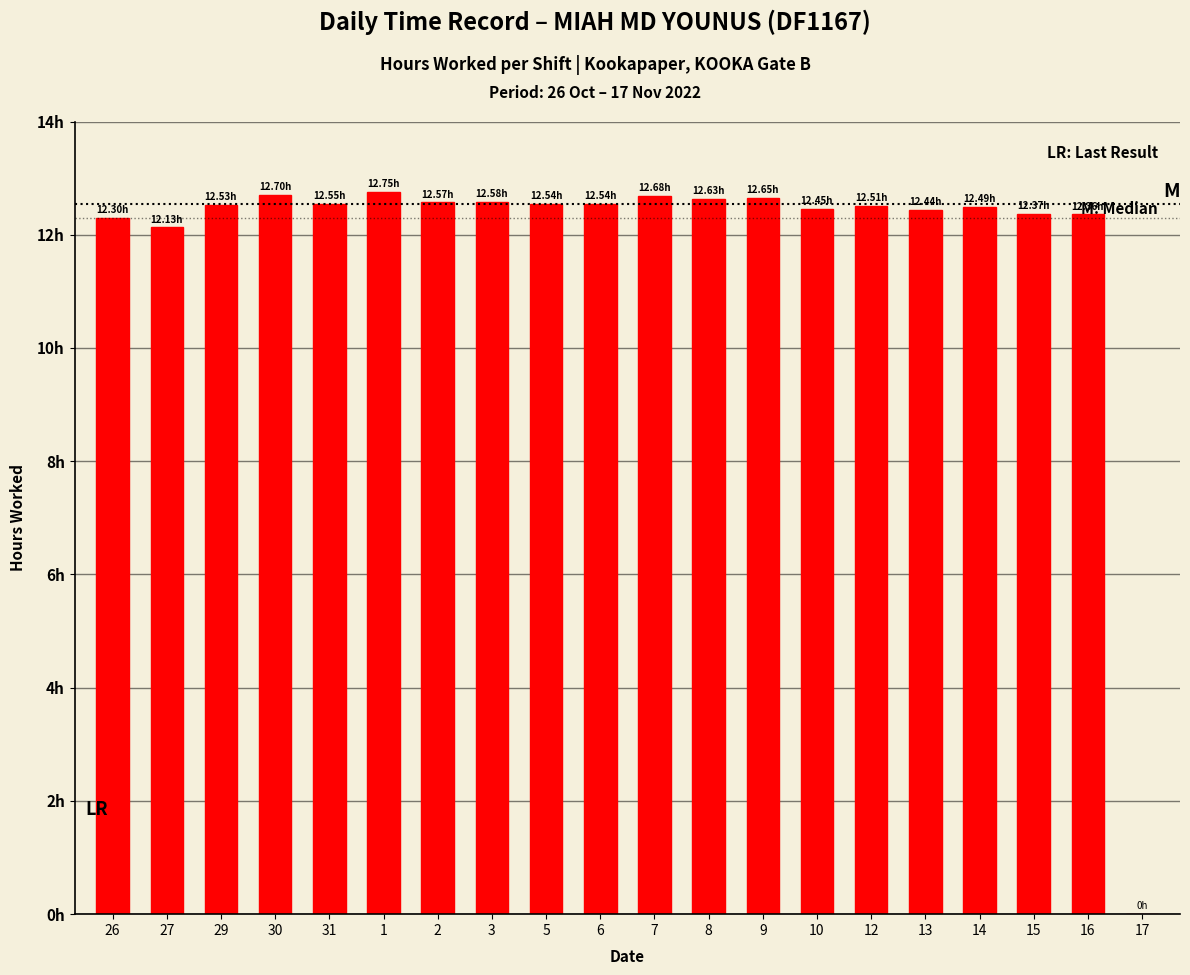

At which label does the data first exceed 12?

26